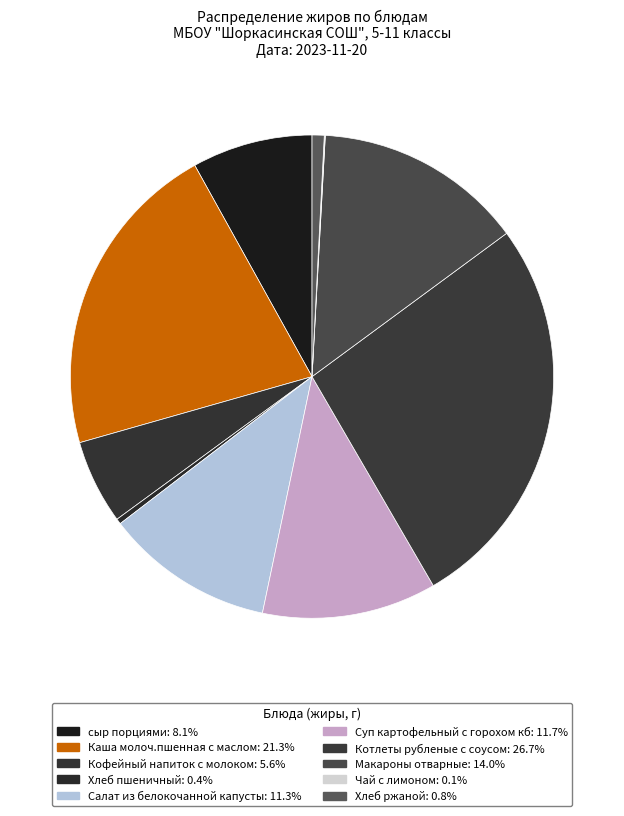

What is the ratio of the value at Суп картофельный с горохом кб to the value at Макароны отварные?

0.8